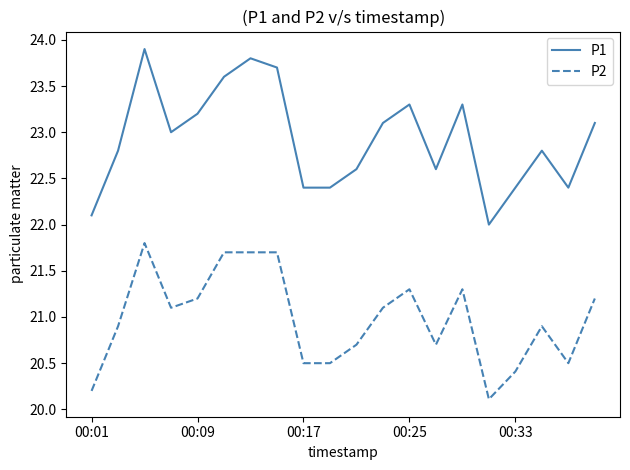

Rank the series by their maximum value, from lowest to highest.

P2, P1